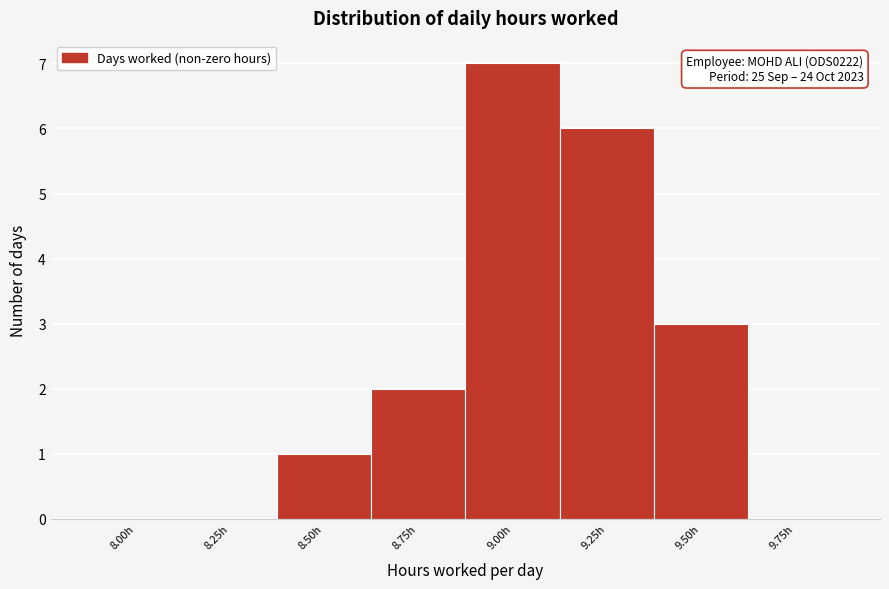

What is the maximum value shown in the chart?

7